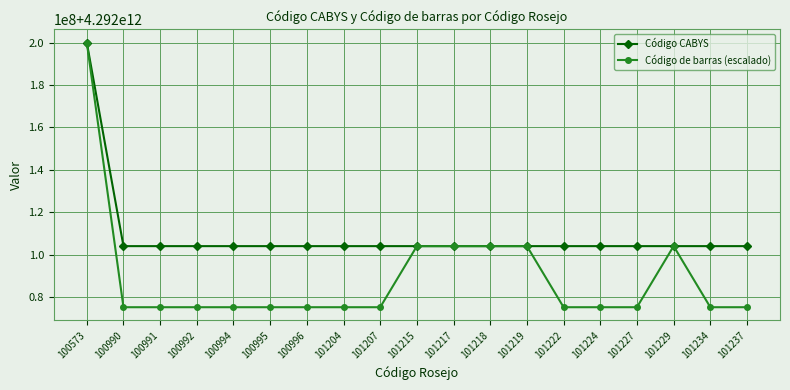

Does the chart have visible grid lines?

Yes